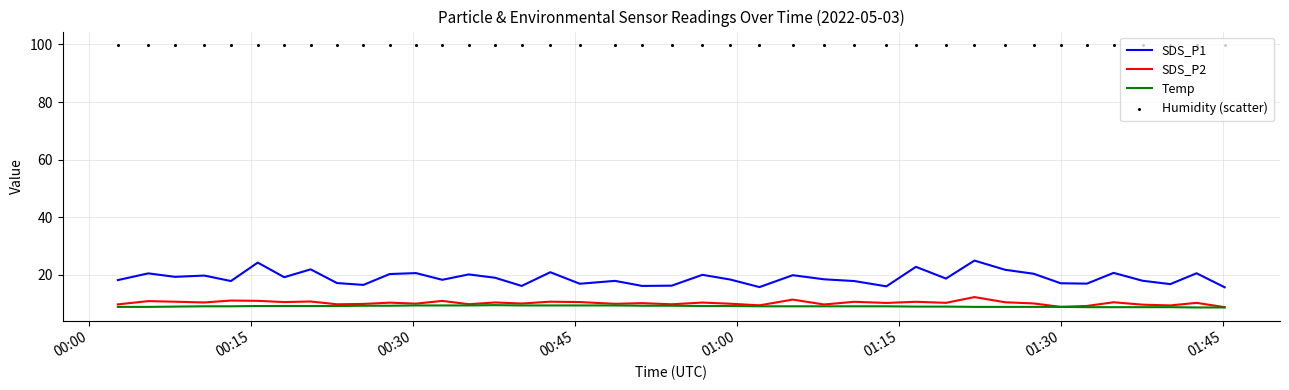

Which series has the widest spread of Y values?

SDS_P1